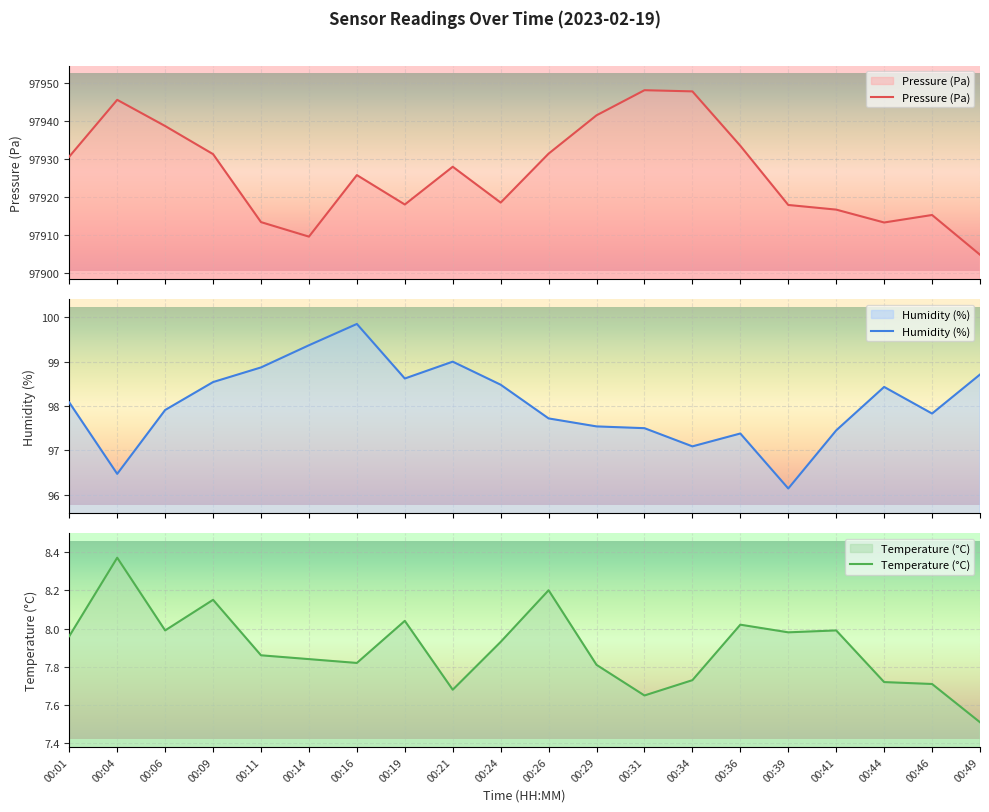

Where is Temperature (°C) nearest to the value 7?

00:49